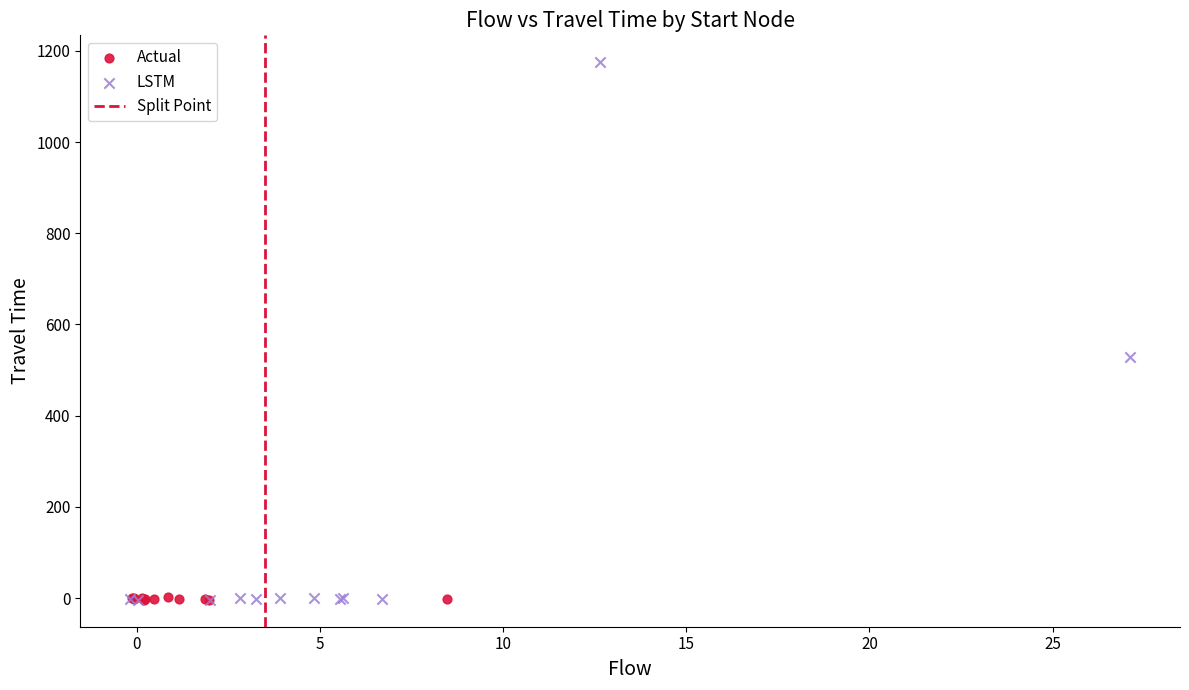

Which series has the widest spread of Y values?

LSTM